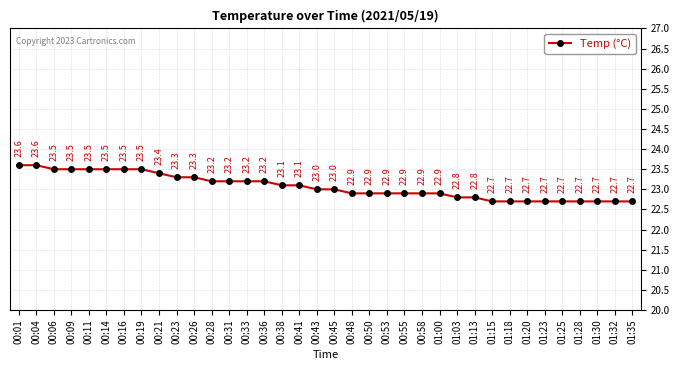

Reading left to right, transcribe all the data shown in this chart.

00:01=23.6	00:04=23.6	00:06=23.5	00:09=23.5	00:11=23.5	00:14=23.5	00:16=23.5	00:19=23.5	00:21=23.4	00:23=23.3	00:26=23.3	00:28=23.2	00:31=23.2	00:33=23.2	00:36=23.2	00:38=23.1	00:41=23.1	00:43=23.0	00:45=23.0	00:48=22.9	00:50=22.9	00:53=22.9	00:55=22.9	00:58=22.9	01:00=22.9	01:03=22.8	01:13=22.8	01:15=22.7	01:18=22.7	01:20=22.7	01:23=22.7	01:25=22.7	01:28=22.7	01:30=22.7	01:32=22.7	01:35=22.7